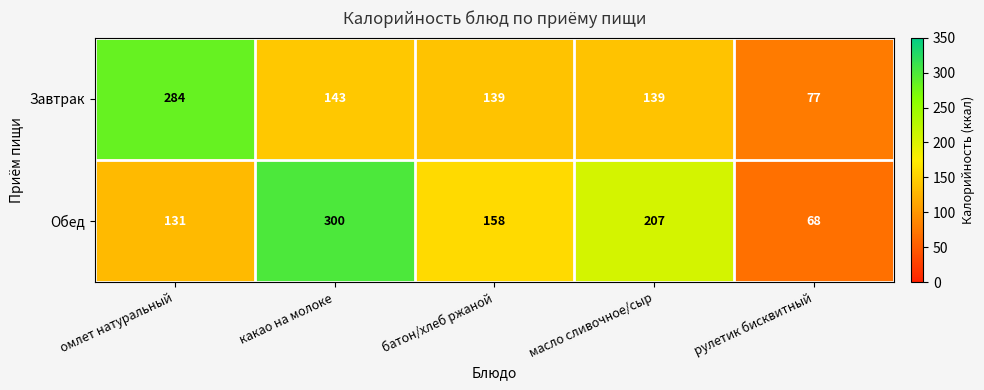

Reading right to left, extract all data points from this chart.

Завтрак: рулетик бисквитный=77	масло сливочное/сыр=139	батон/хлеб ржаной=139	какао на молоке=143	омлет натуральный=284
Обед: рулетик бисквитный=68	масло сливочное/сыр=207	батон/хлеб ржаной=158	какао на молоке=300	омлет натуральный=131